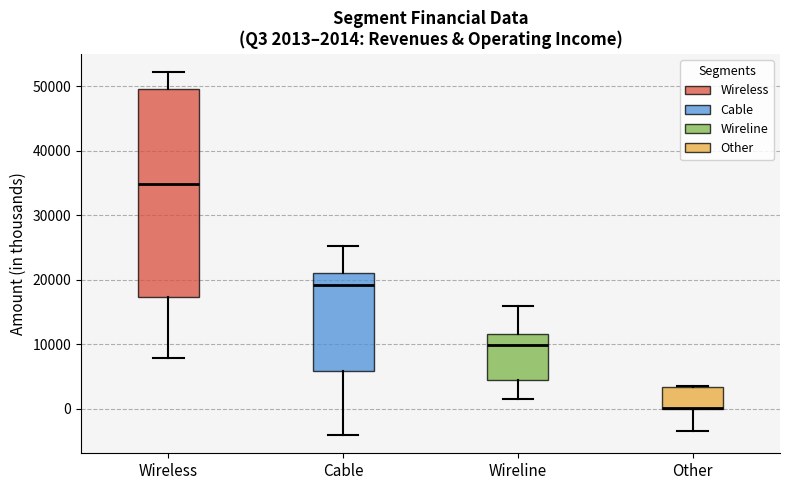

Comparing the boxes themselves (not the whiskers), which one is the tallest?

Wireless